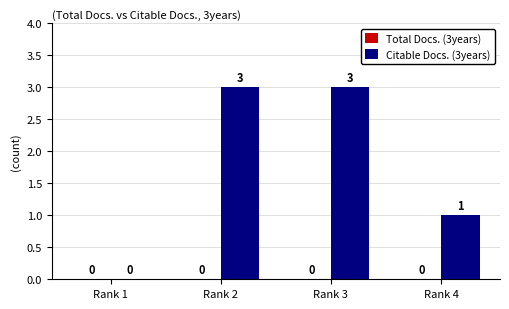

What is the sum of all values?

7